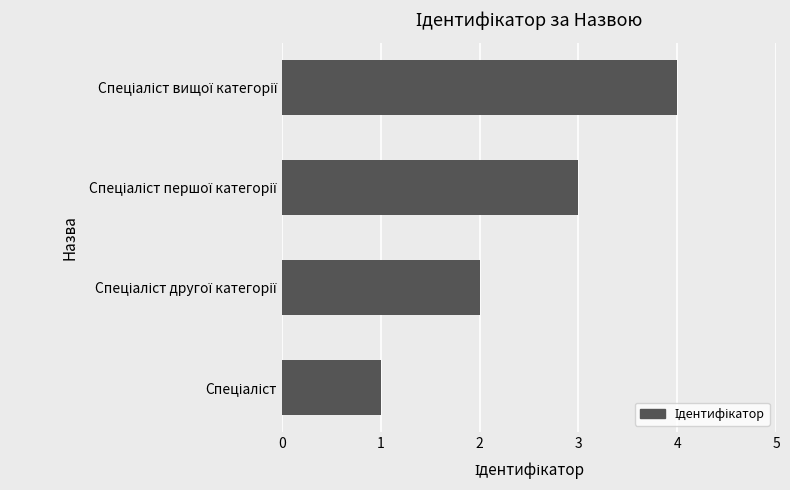

What is the sum of all values?

10